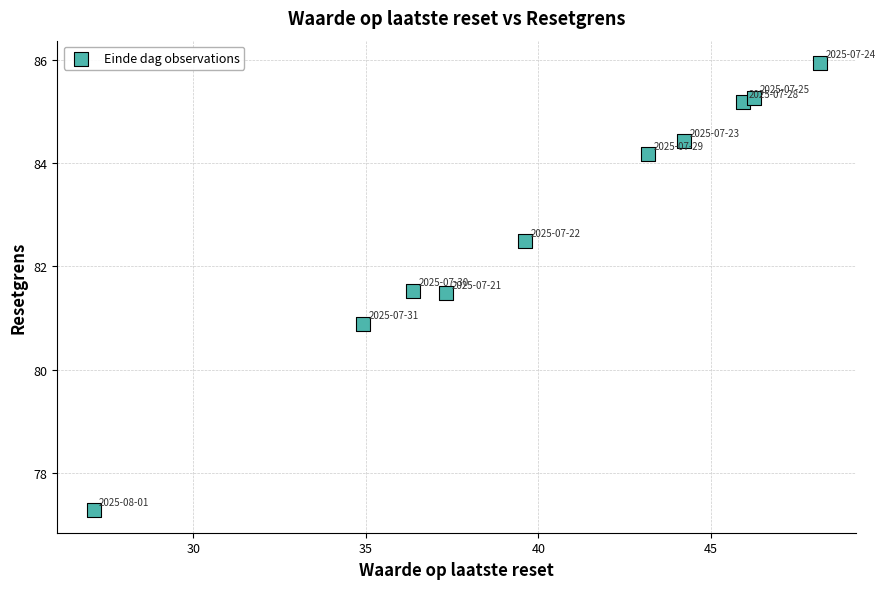

What is the average Y value?

82.9